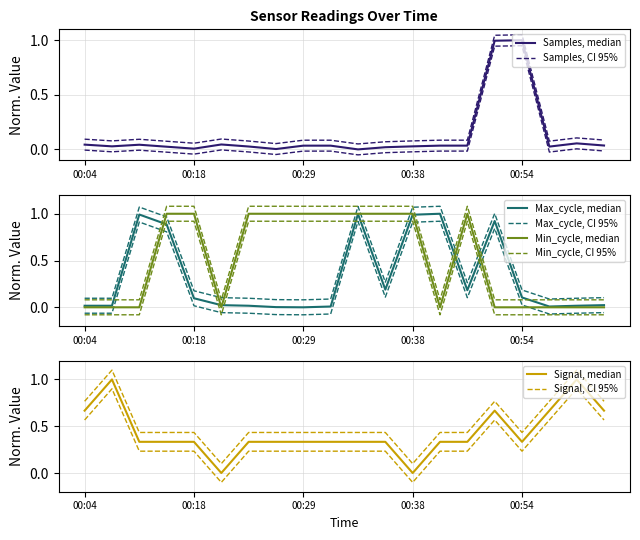

What is the average value of the Signal series?

0.5